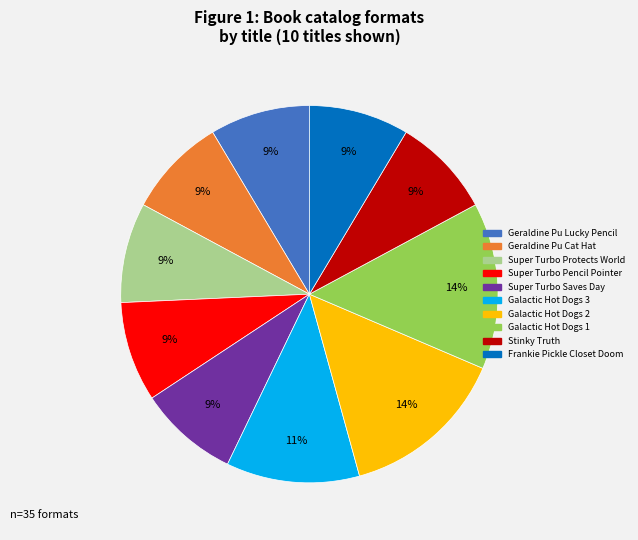

Do Frankie Pickle Closet Doom and Geraldine Pu Cat Hat together represent more than half of the pie?

No